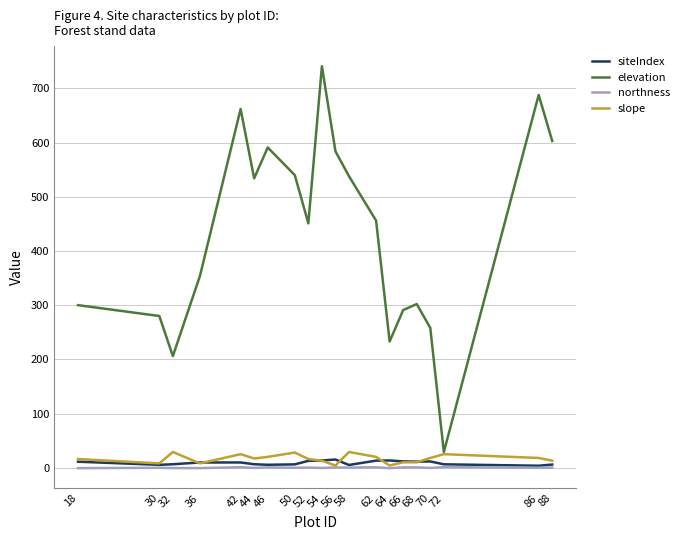

What is the sum of all northness values?

1.1